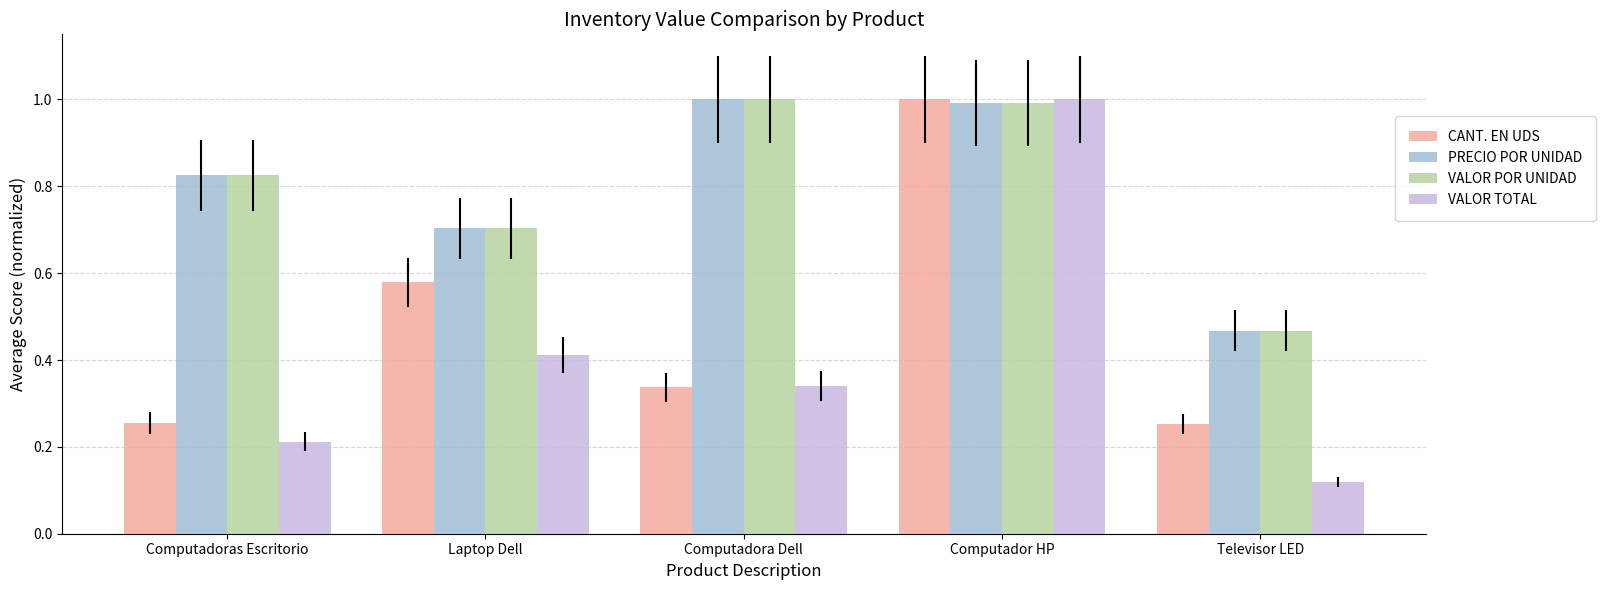

Which label corresponds to the smallest value in the chart?

Televisor LED